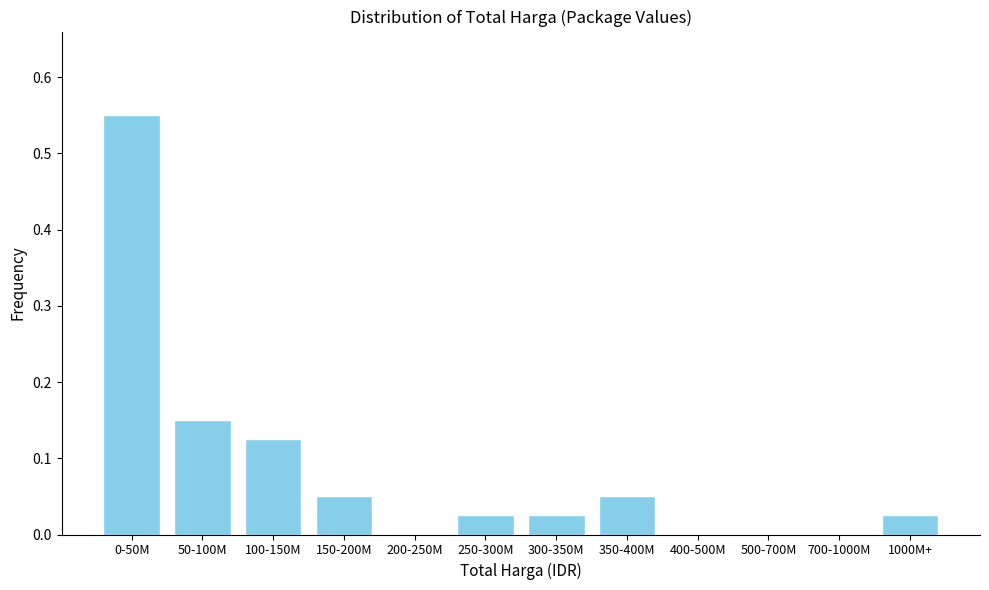

Between 100-150M and 350-400M, which is larger?

100-150M